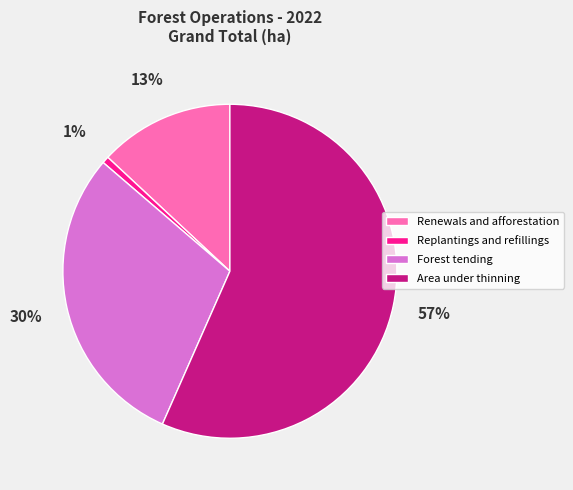

The Renewals and afforestation slice represents 13% of the pie. True or false?

True